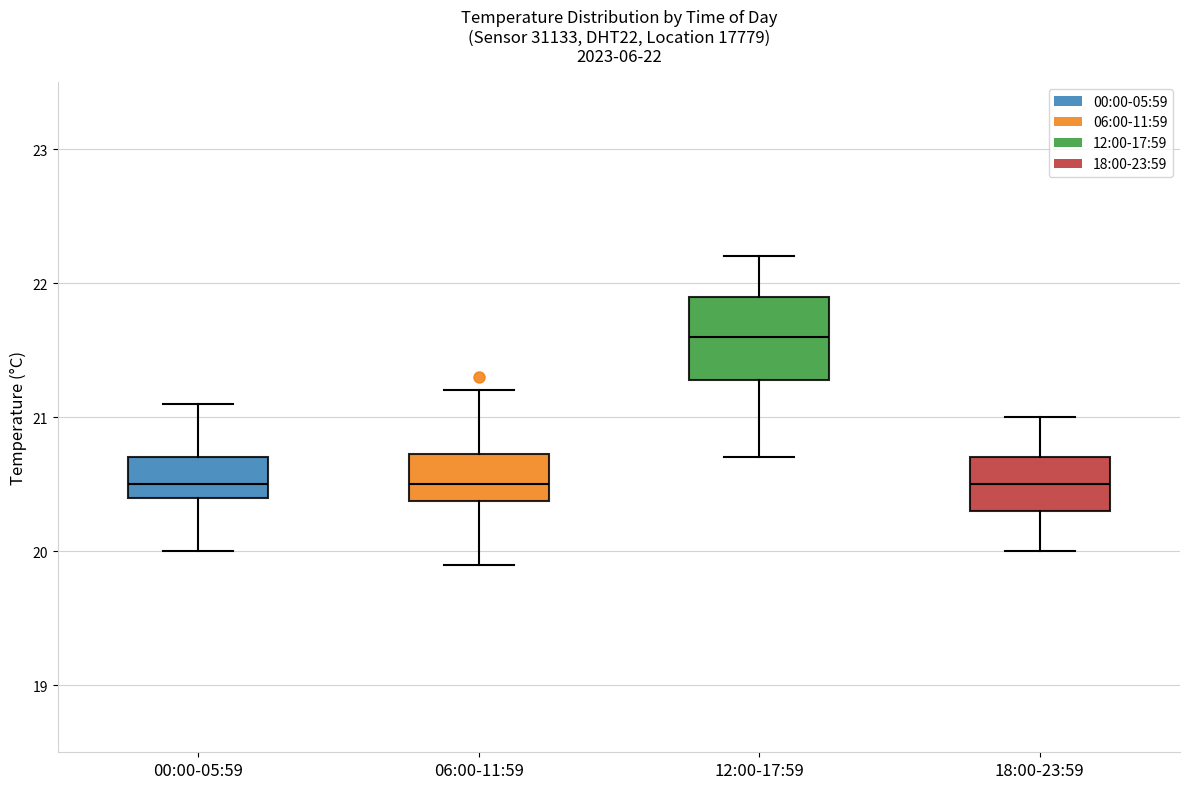

Which box is the tallest, from its lower edge to its upper edge?

12:00-17:59